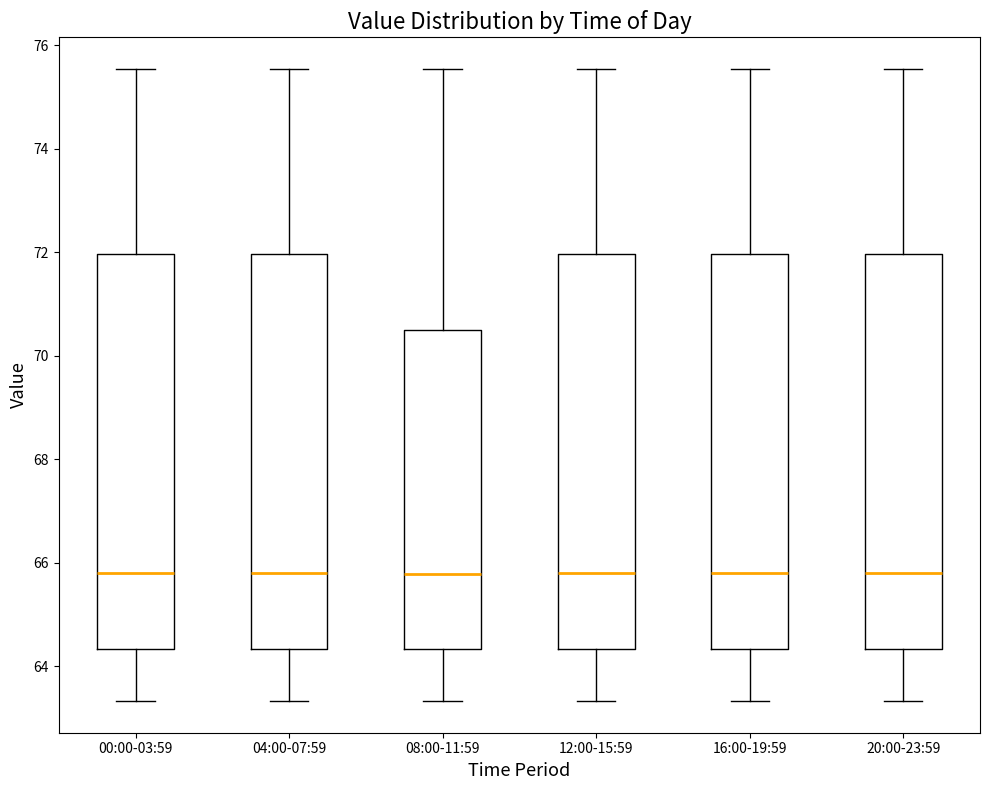

Reading left to right, read every box against the y-axis: the position of its median line, the range the box covers, and the ends of its whiskers. The values are not printed on the chart, so give them approximately, as read against the axis.

00:00-03:59: median 65.8, box 64.4 to 72.0, whiskers 63.4 to 75.6
04:00-07:59: median 65.8, box 64.4 to 72.0, whiskers 63.4 to 75.6
08:00-11:59: median 65.8, box 64.4 to 70.4, whiskers 63.4 to 75.6
12:00-15:59: median 65.8, box 64.4 to 72.0, whiskers 63.4 to 75.6
16:00-19:59: median 65.8, box 64.4 to 72.0, whiskers 63.4 to 75.6
20:00-23:59: median 65.8, box 64.4 to 72.0, whiskers 63.4 to 75.6